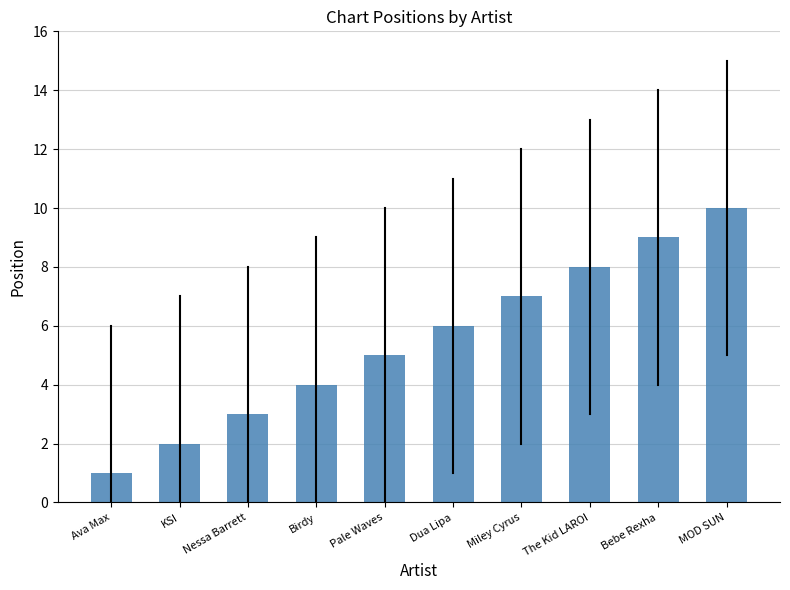

What is the approximate value at Bebe Rexha?

9